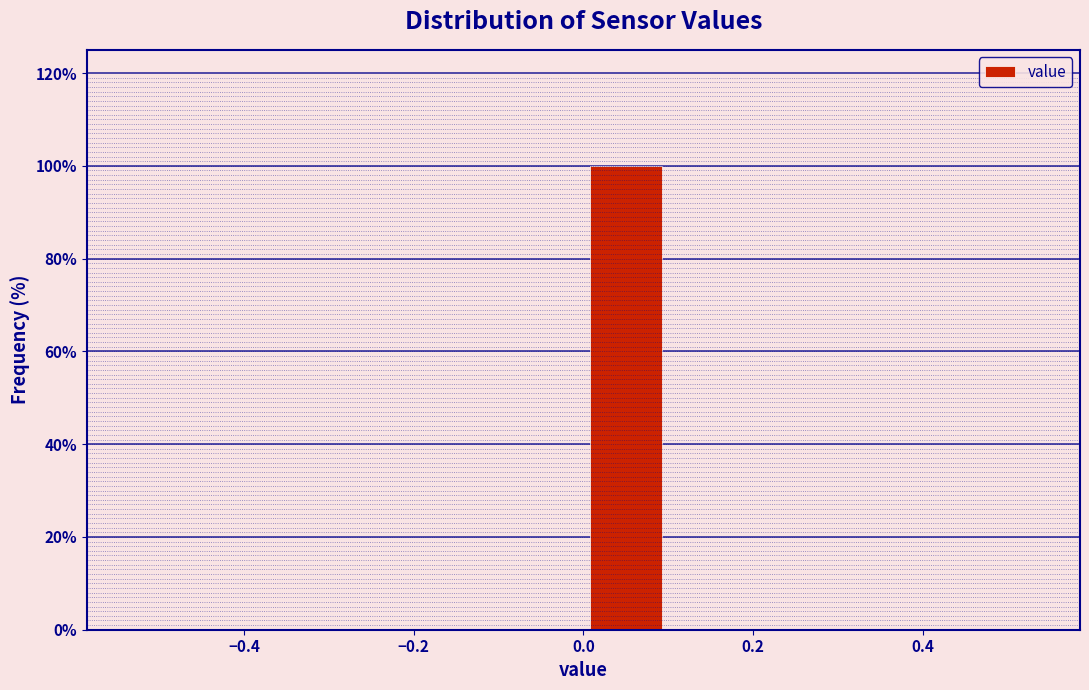

Over which range of the x-axis is the bar tallest?

0.0 to 0.1